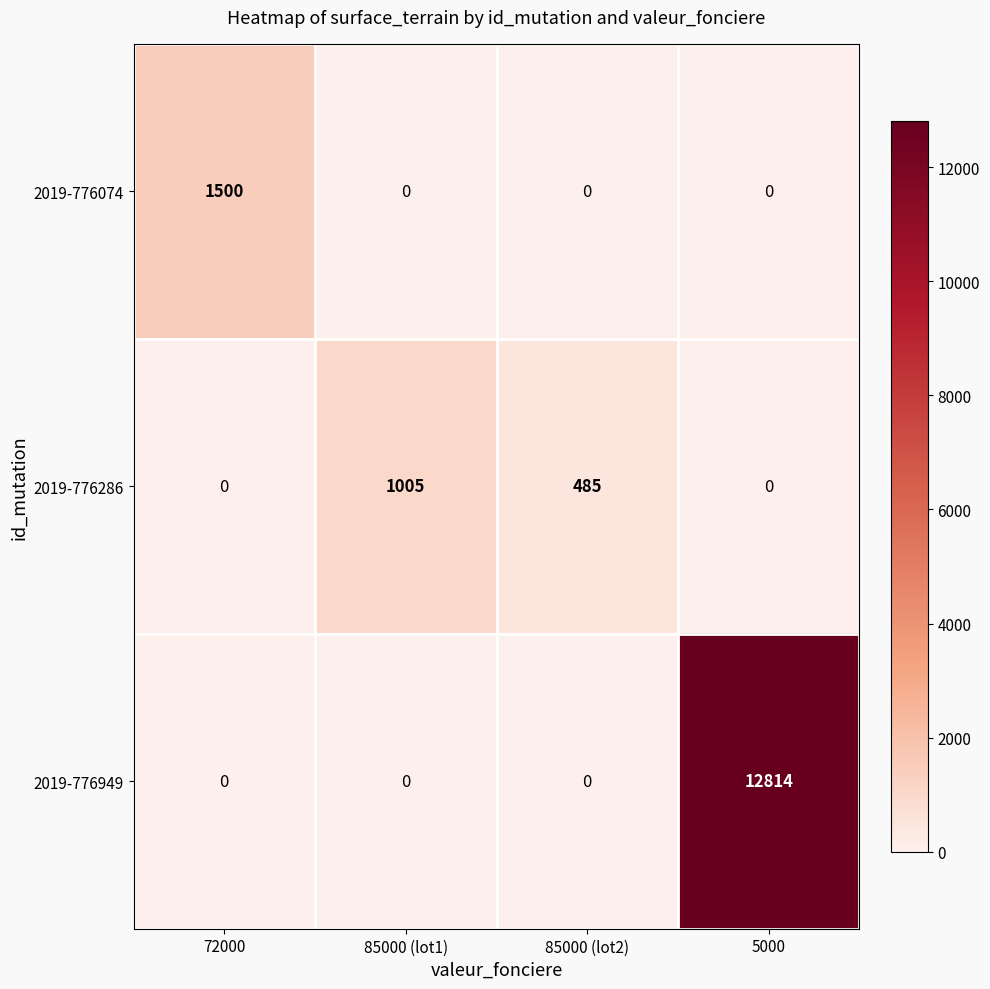

Which series has the largest total across all categories?

2019-776949